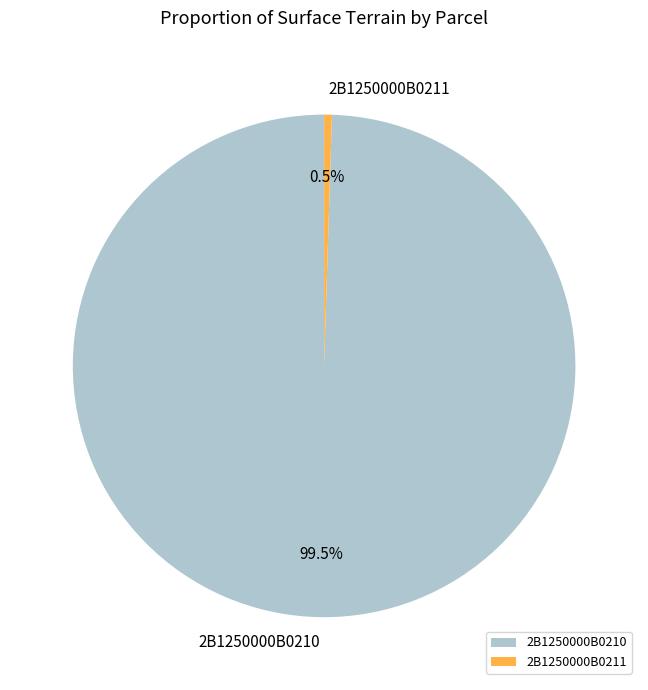

Is the sum of 2B1250000B0210 and 2B1250000B0211 greater than half?

Yes